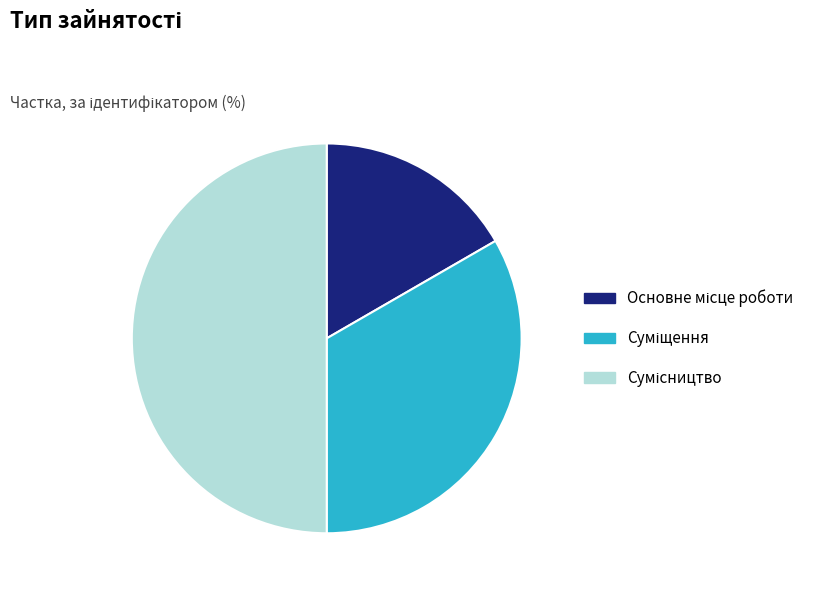

What percentage is the Основне місце роботи slice, to the nearest percent?

17%